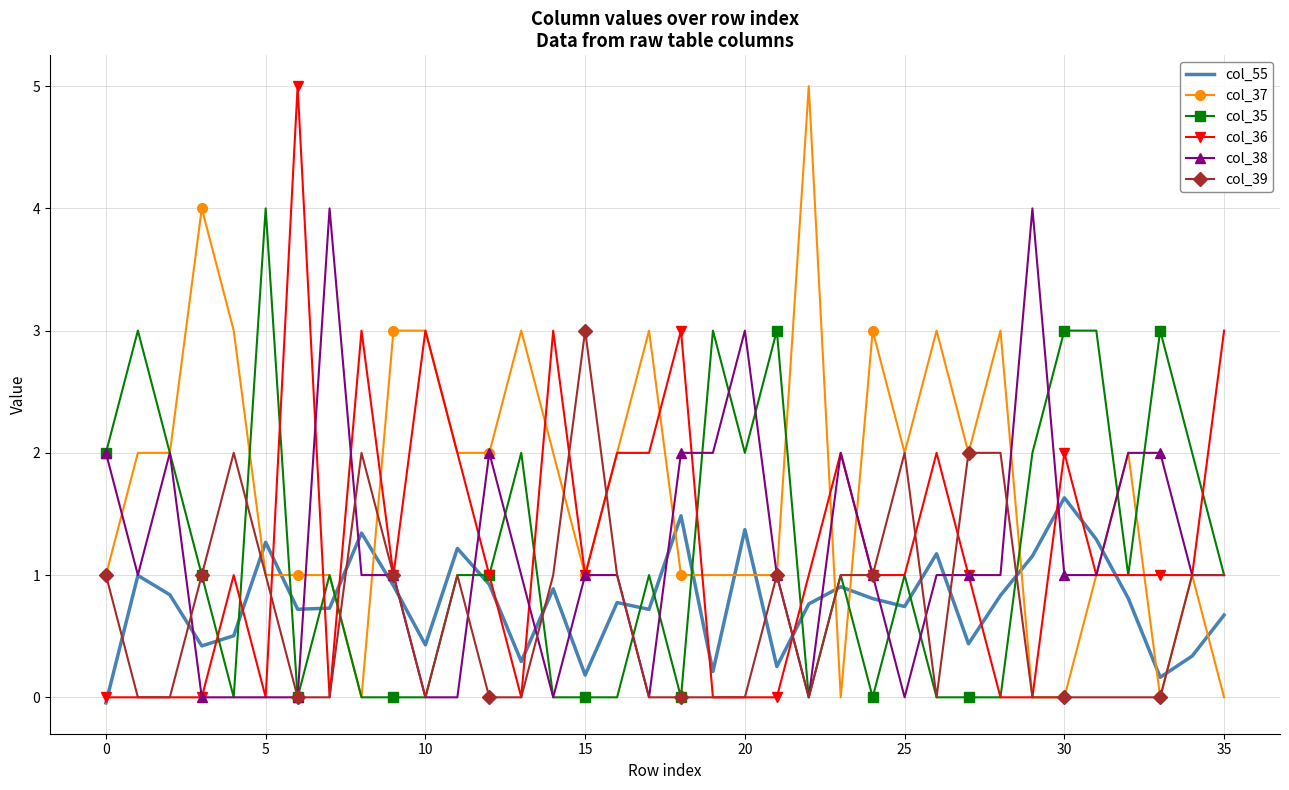

What is the greatest value displayed?

5.0